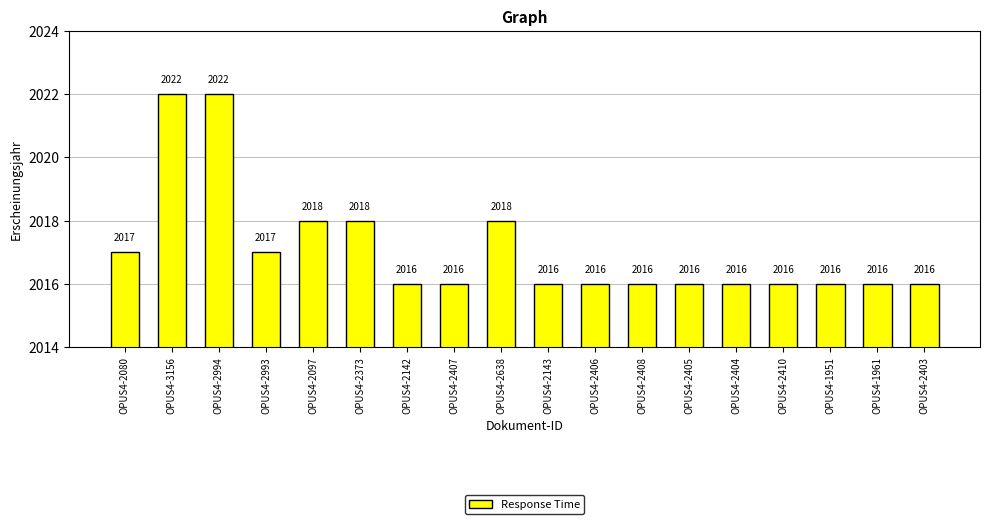

The value at OPUS4-2097 is 2018. True or false?

True